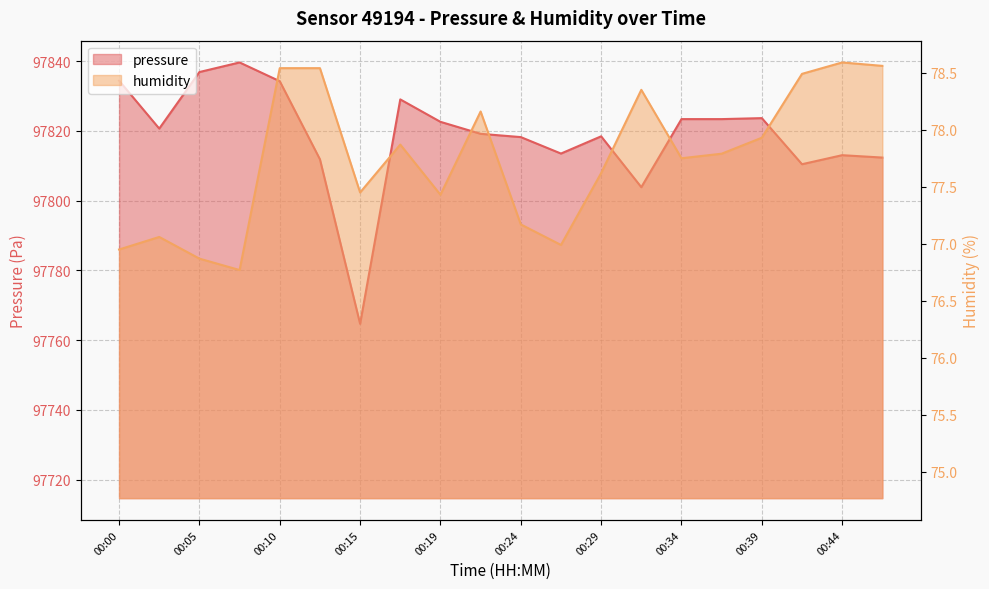

At which label is pressure closest to 97802?

00:32